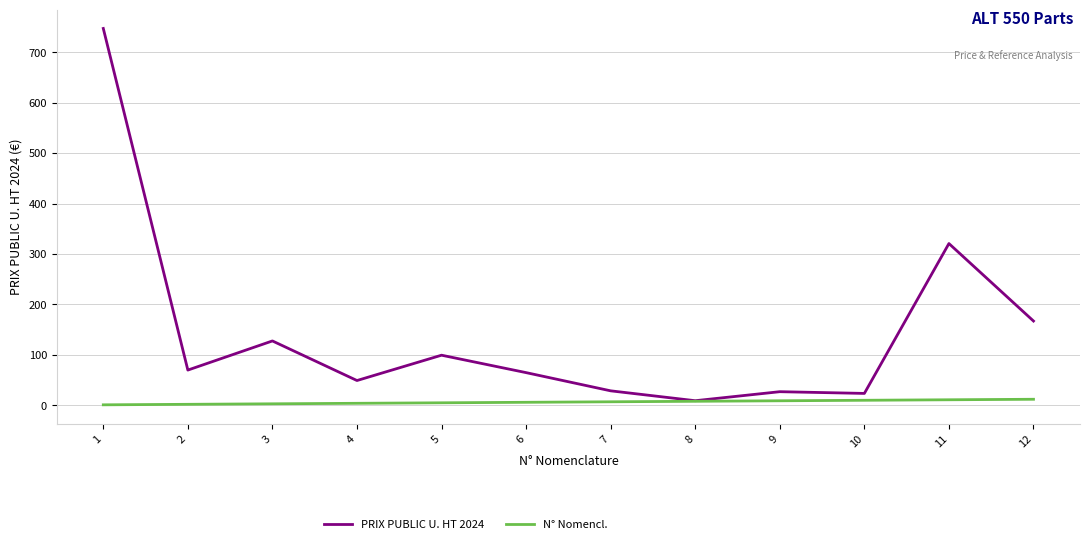

Which series has the largest range (max minus min)?

PRIX PUBLIC U. HT 2024